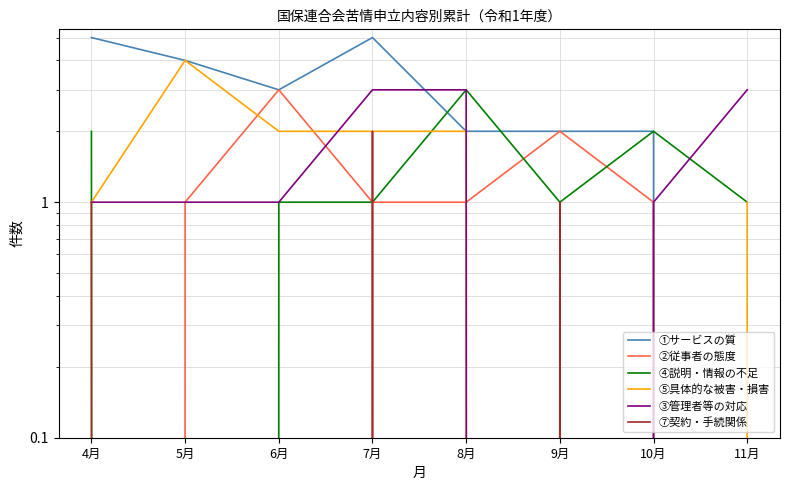

Between which two adjacent categories do ④説明・情報の不足 and ⑤具体的な被害・損害 first intersect?

4月 and 5月